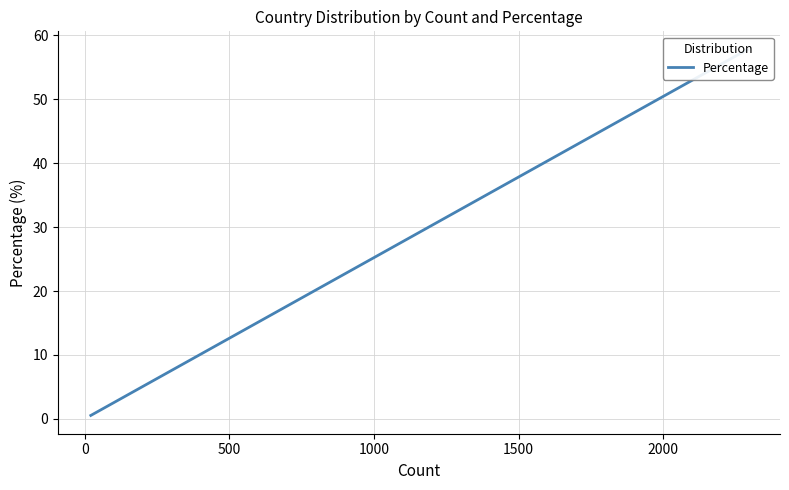

How many data points are less than 1?

5